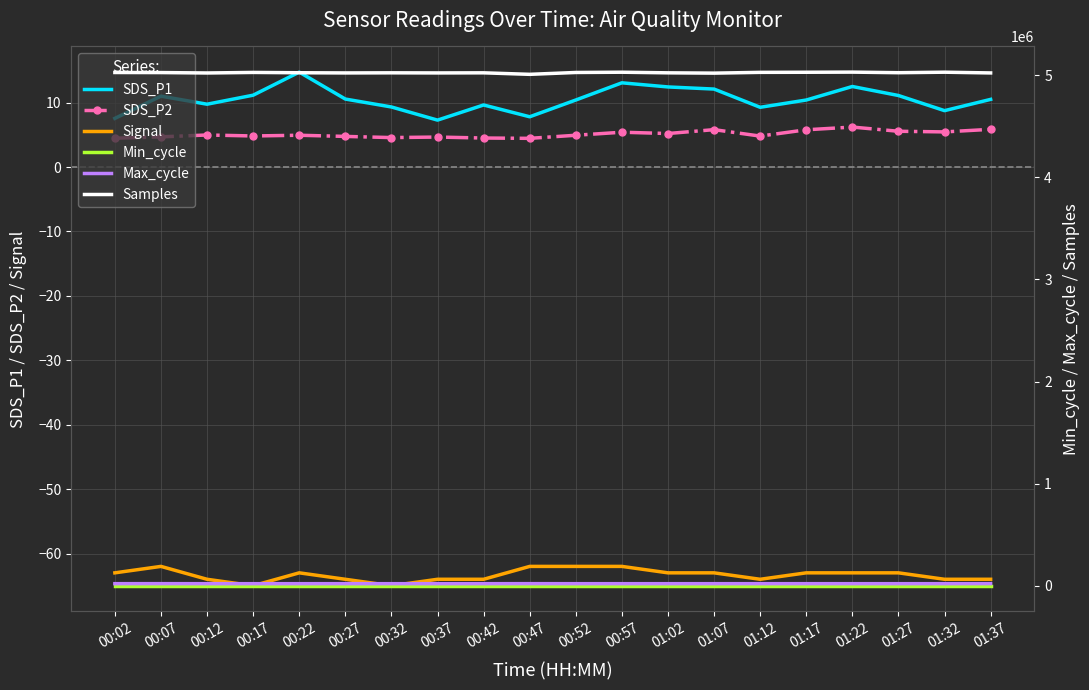

What is the highest value of the Max_cycle series?

20473.0